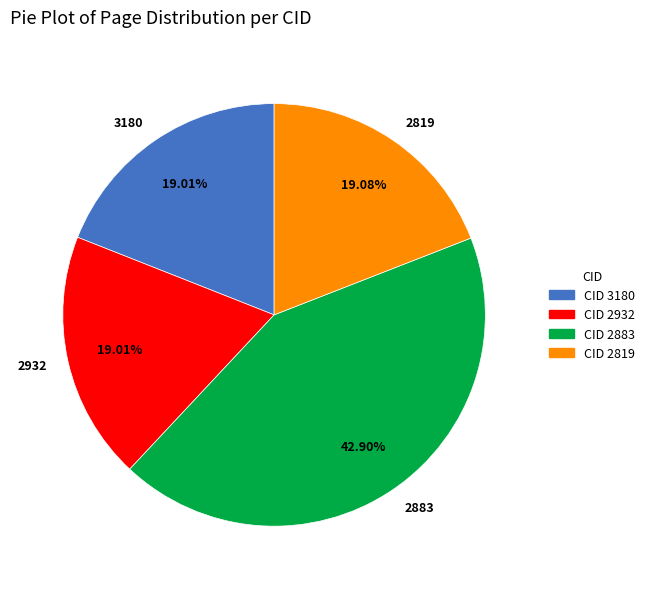

To the nearest percent, what portion does 3180 represent?

19%